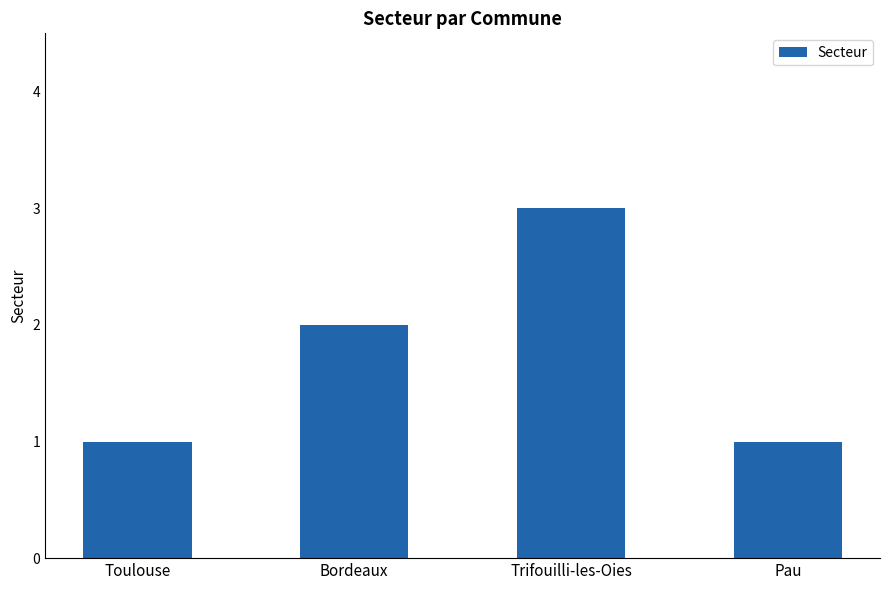

What is the greatest value displayed?

3